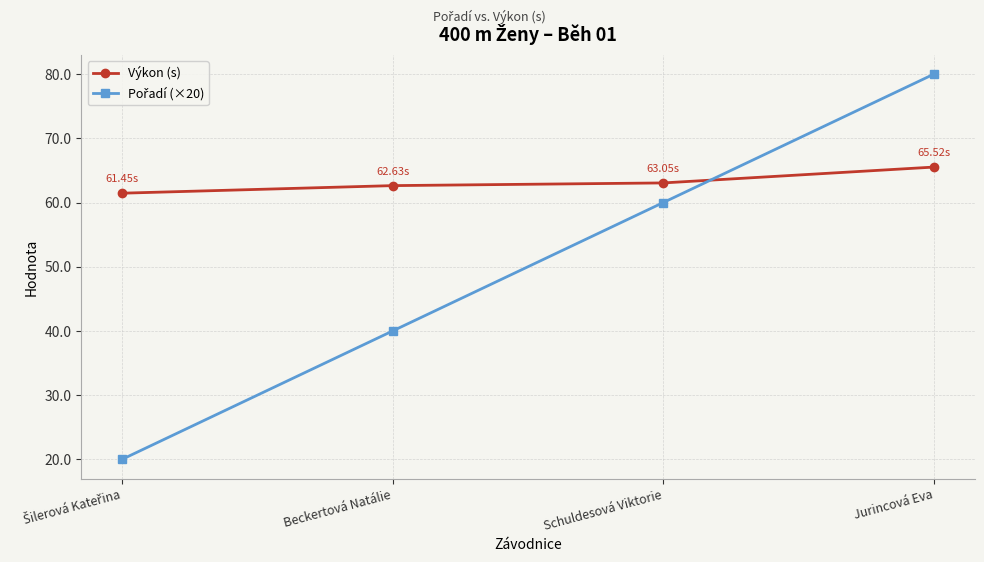

Is this an area chart (filled region under the line)?

No